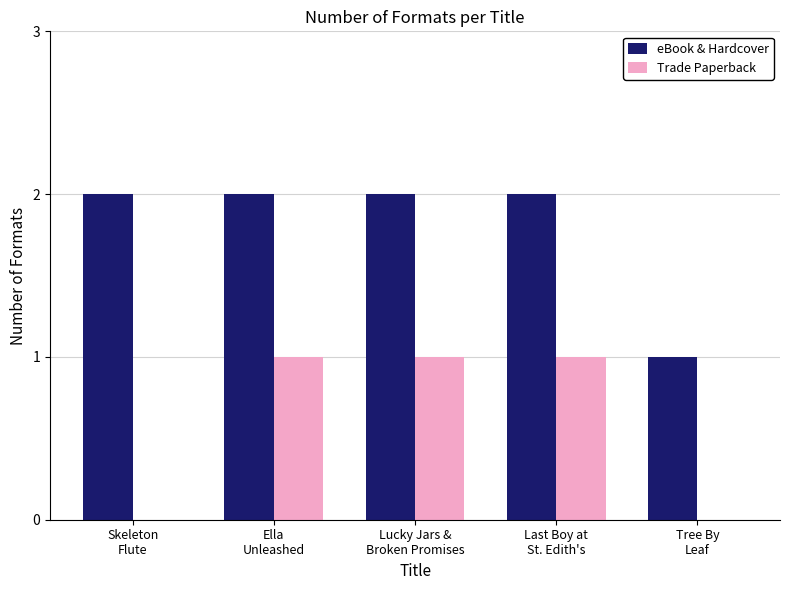

How many distinct data groups are displayed?

2